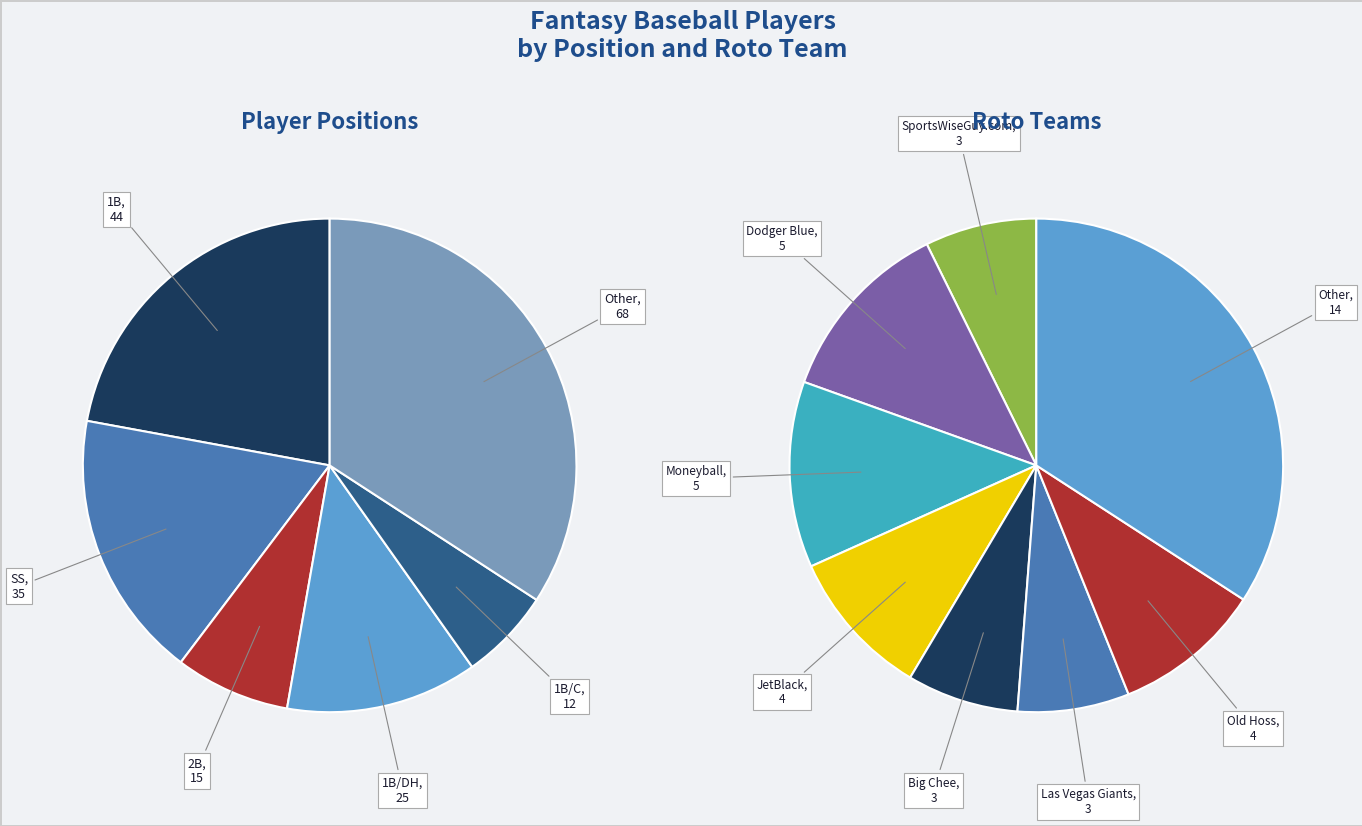

To the nearest percent, what is the difference between the SS and 1B/C slice percentages?

12%